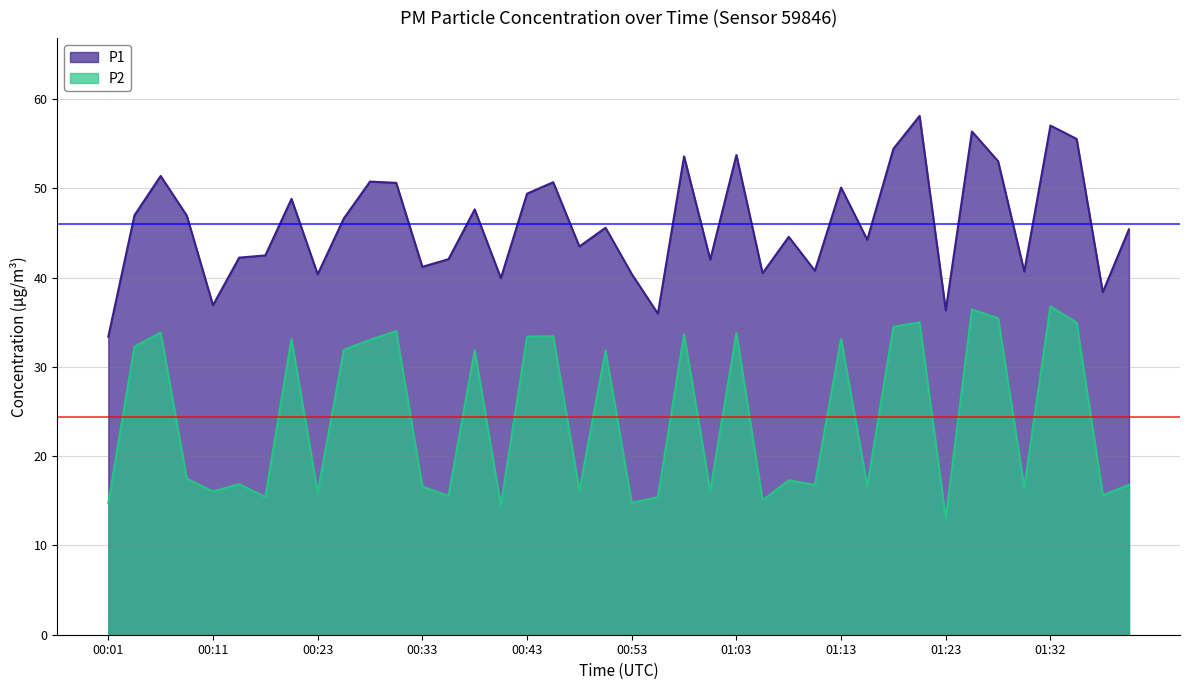

Reading left to right, transcribe all the data shown in this chart.

P1: 33.4	47.0	51.4	47.0	36.9	42.2	42.5	48.8	40.4	46.6	50.8	50.6	41.2	42.1	47.6	40.0	49.4	50.7	43.5	45.6	40.4	36.0	53.6	42.0	53.8	40.5	44.6	40.8	50.1	44.2	54.5	58.1	36.4	56.4	53.0	40.7	57.0	55.5	38.4	45.4
P2: 14.8	32.3	33.9	17.5	16.1	16.9	15.4	33.1	15.9	31.9	33.0	34.0	16.6	15.6	31.9	14.5	33.4	33.5	16.1	31.8	14.8	15.4	33.6	16.1	33.8	15.1	17.3	16.8	33.1	16.6	34.5	35.0	13.1	36.5	35.5	16.5	36.8	35.0	15.6	16.8